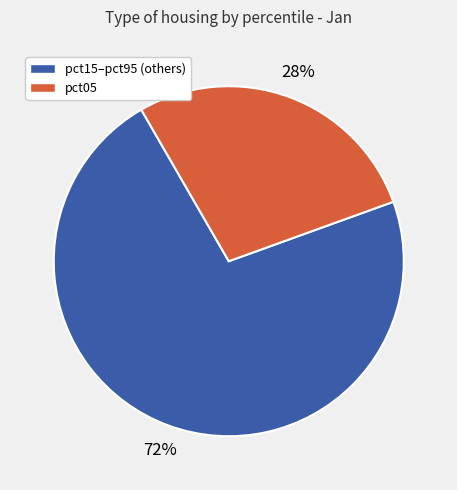

To the nearest percent, what is the difference between the largest and smallest slice percentages?

44%